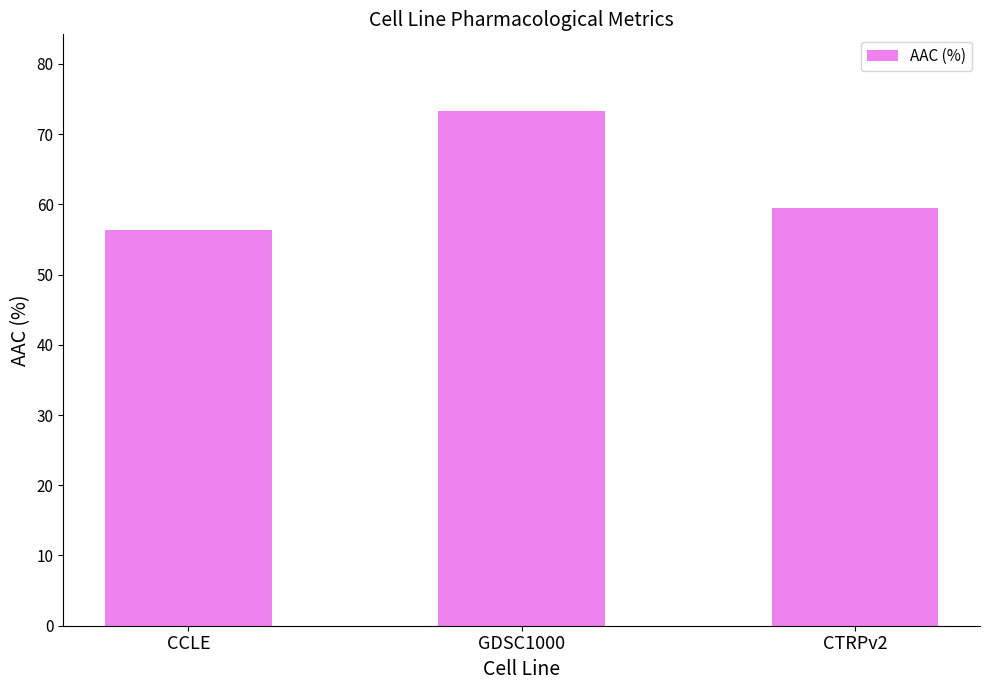

What is the sum of all values?

189.1